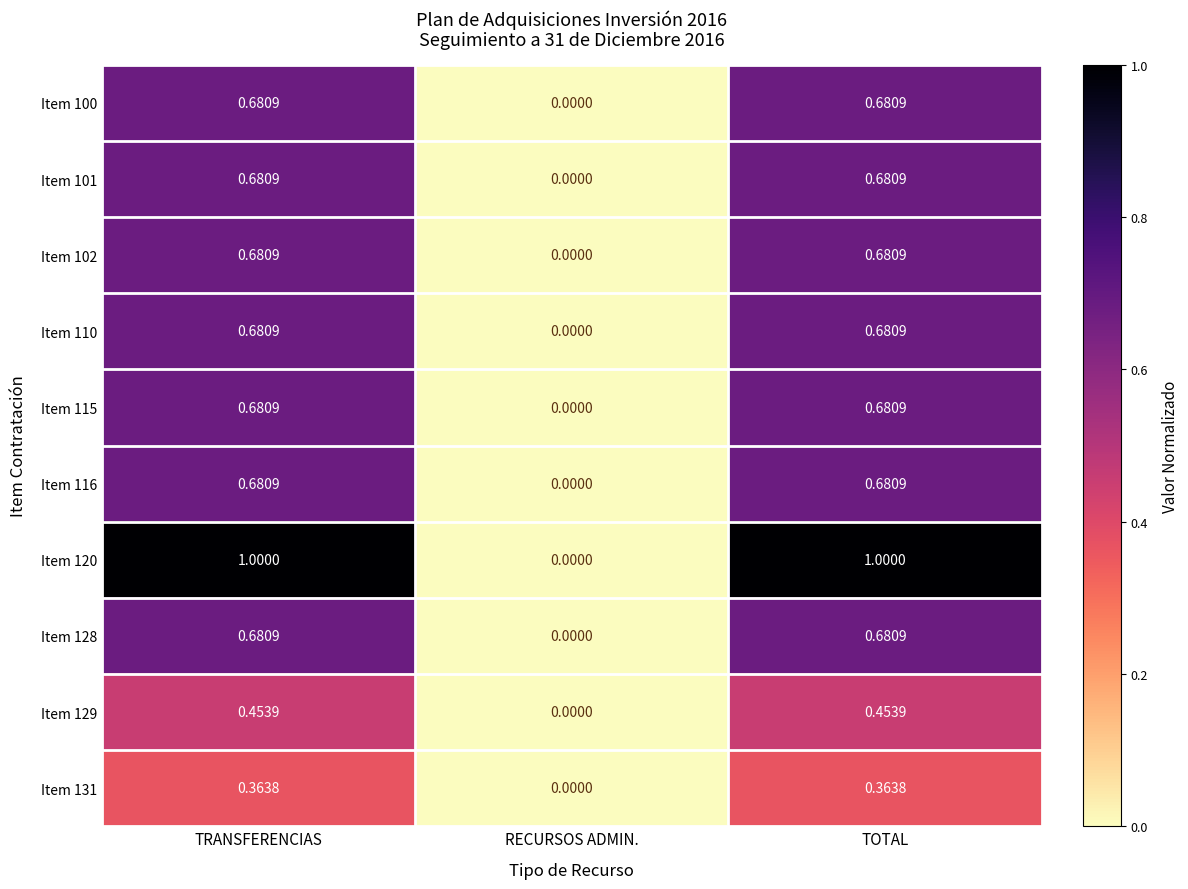

At which label is Item 129 closest to 0?

RECURSOS ADMIN.